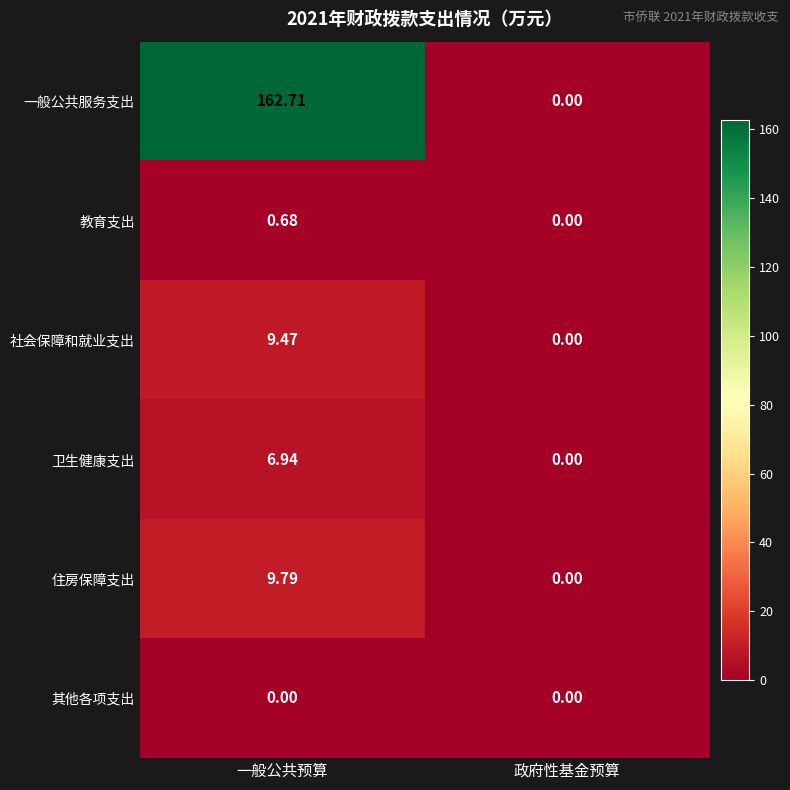

At which category is the sum across all series the highest?

一般公共预算